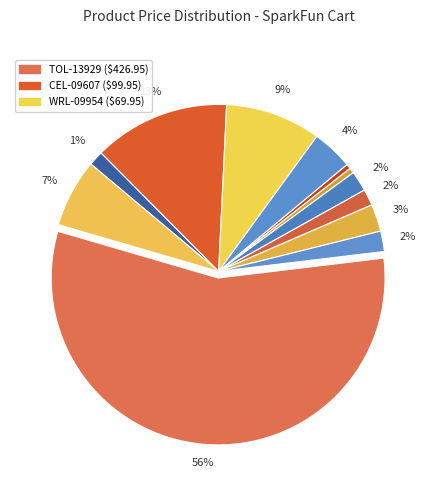

To the nearest percent, what is the average slice percentage?

8%